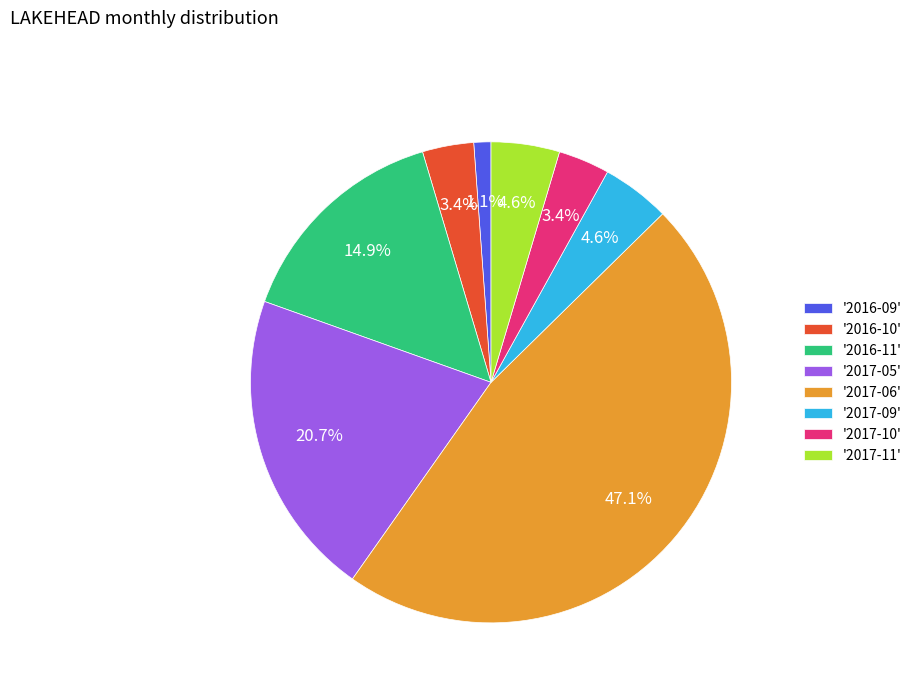

Which slice is the smallest?

'2016-09'